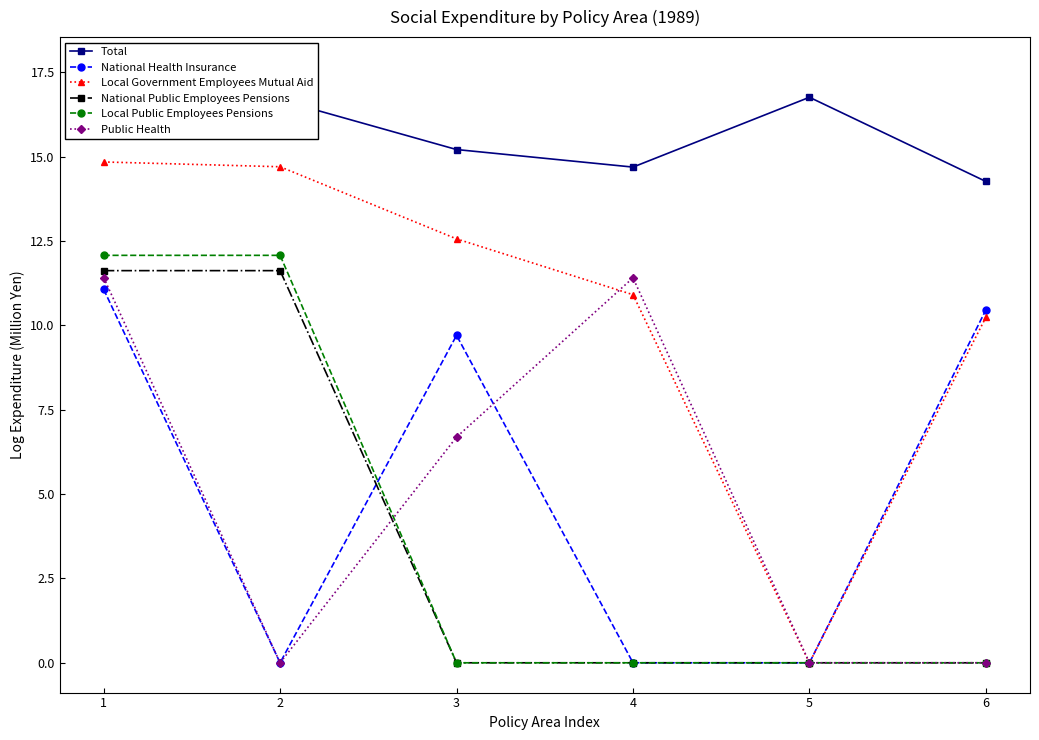

List the series in order of their peak value, lowest first.

National Health Insurance, Public Health, National Public Employees Pensions, Local Public Employees Pensions, Local Government Employees Mutual Aid, Total